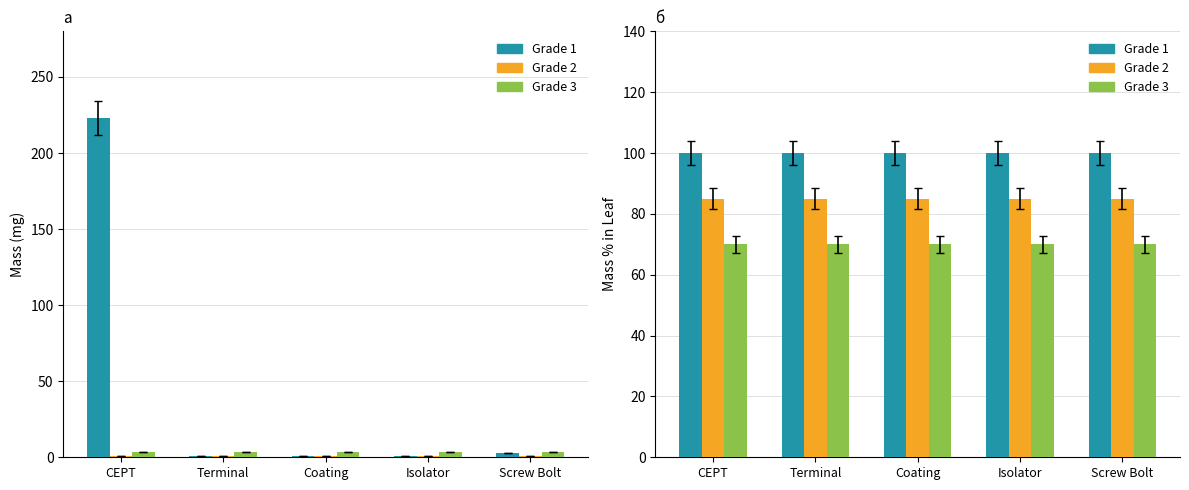

What is the value of the Grade 3 (Mass g×10) bar at the 1st from the left?

3.6